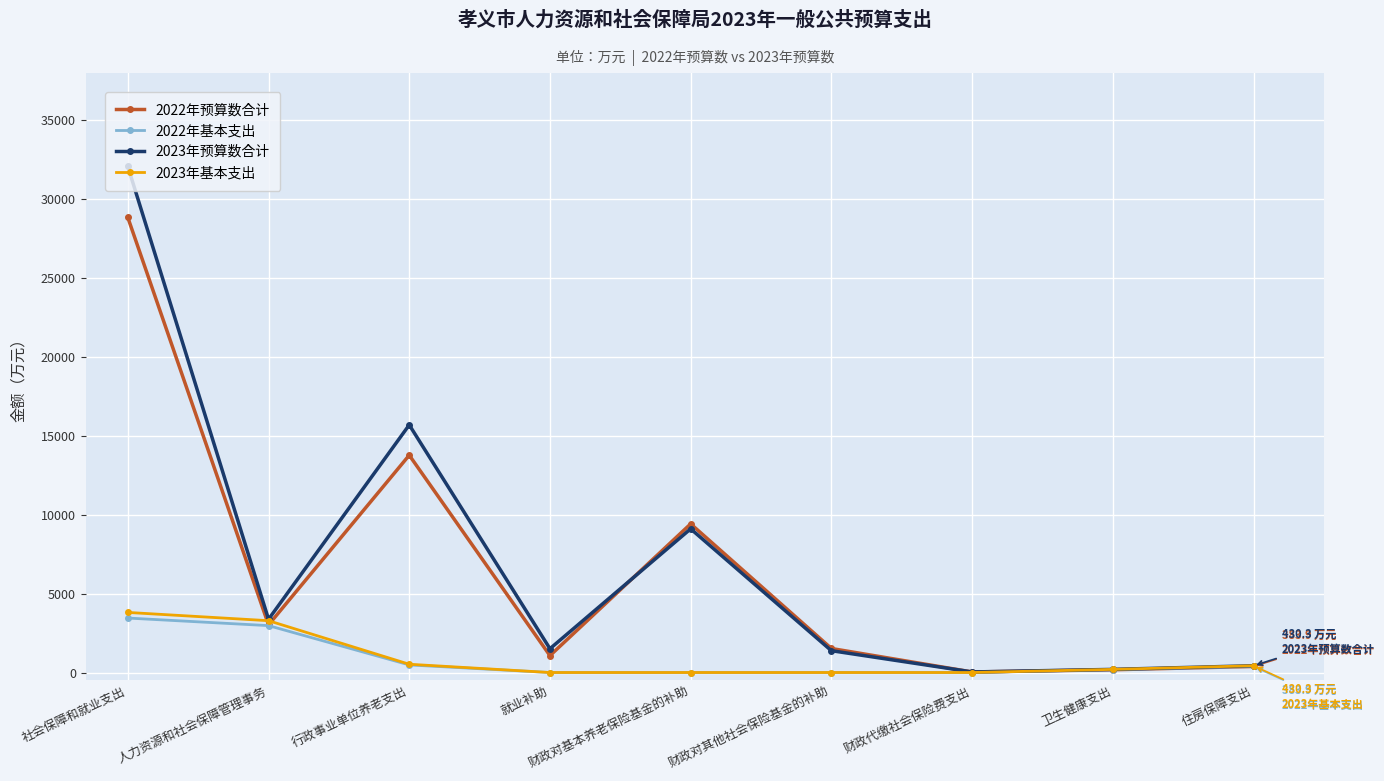

How many lines are shown in the chart?

4